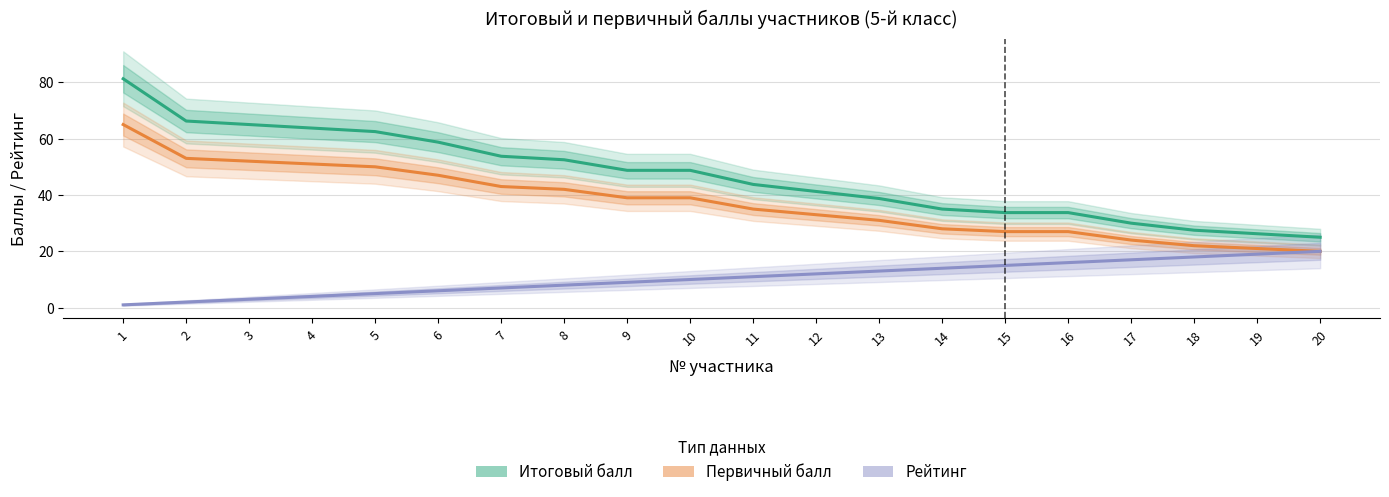

What is the approximate value of Итоговый балл at 5?

62.5